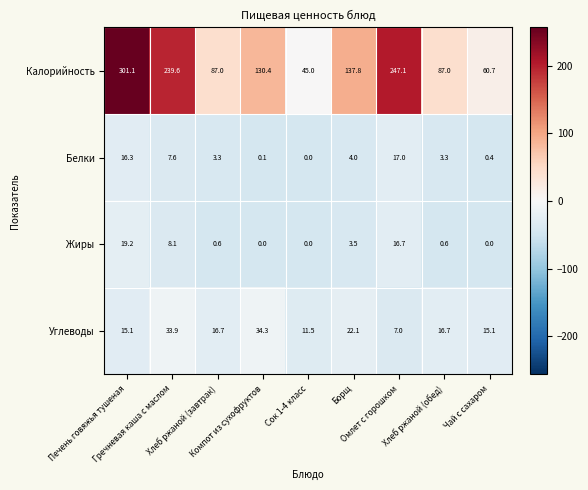

What is the maximum value shown in the chart?

301.1